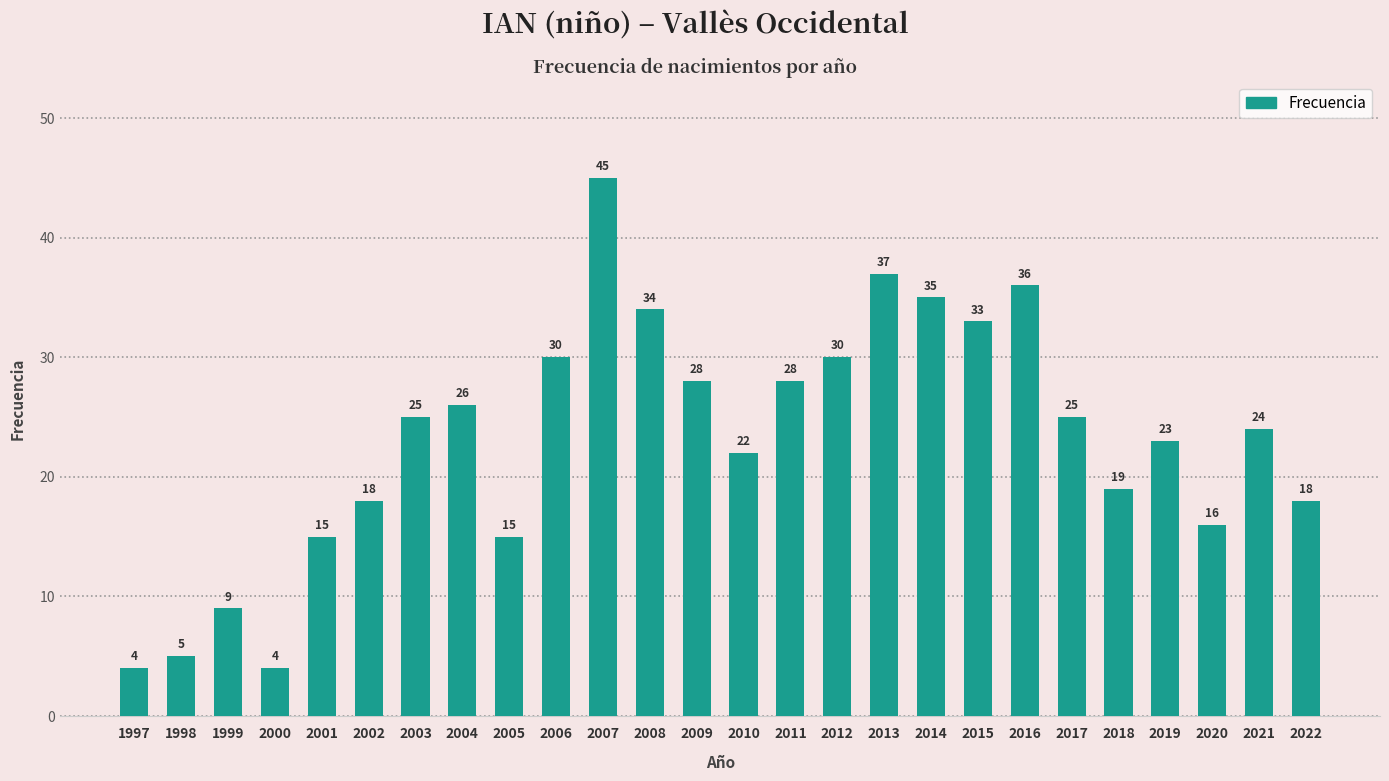

What is the change in value from 2017 to 2021?

-1